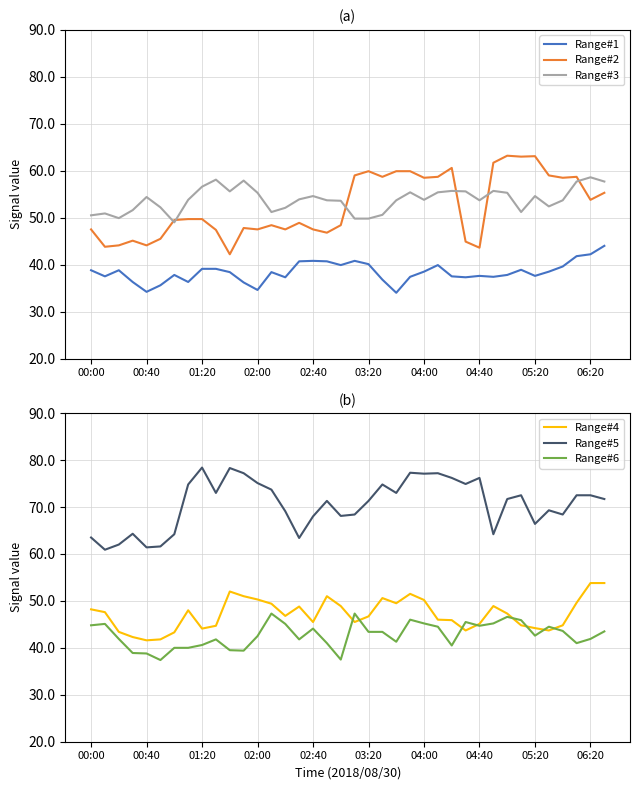

How many data points in Range#5 are less than 71?

16